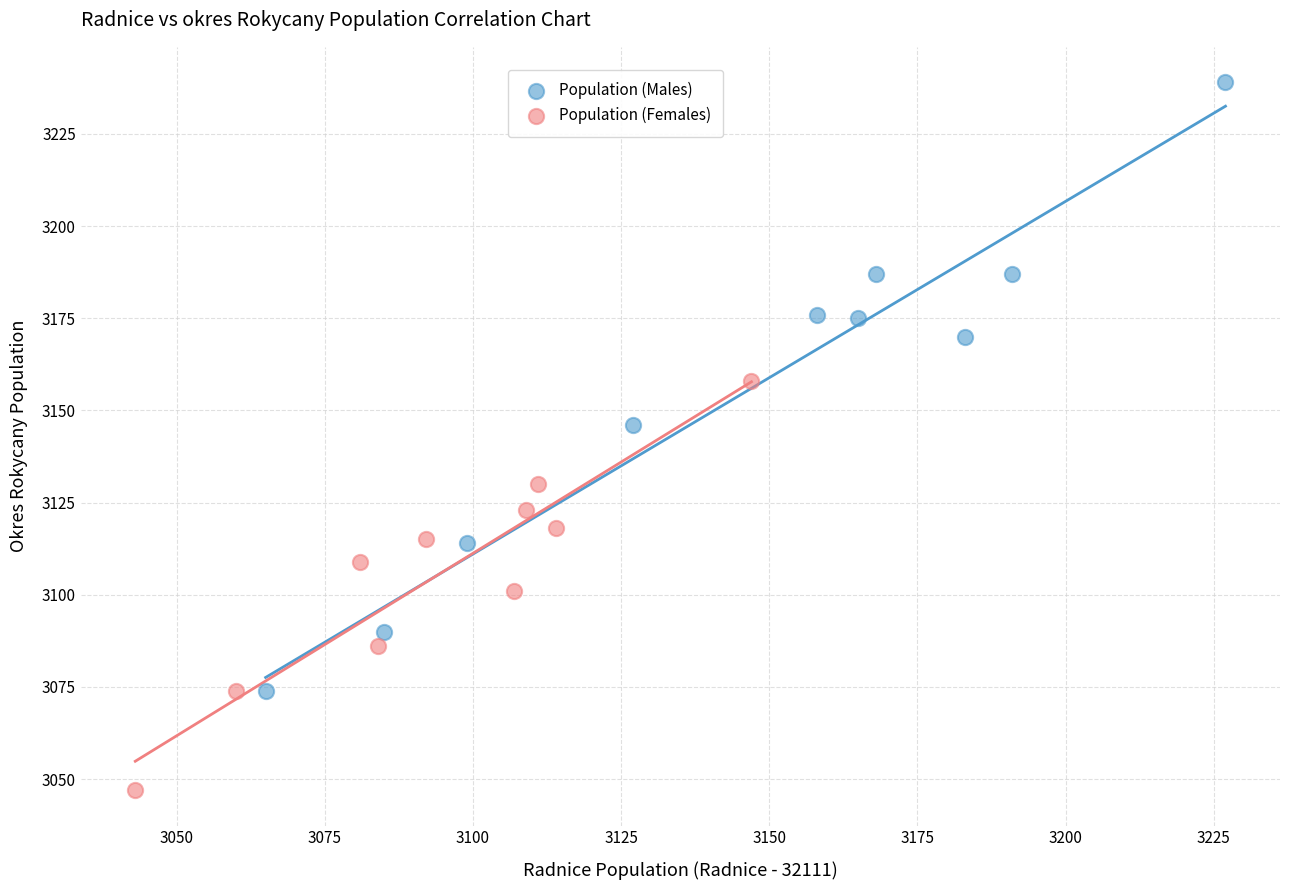

Which series contains the lowest Y value?

Population (Females)